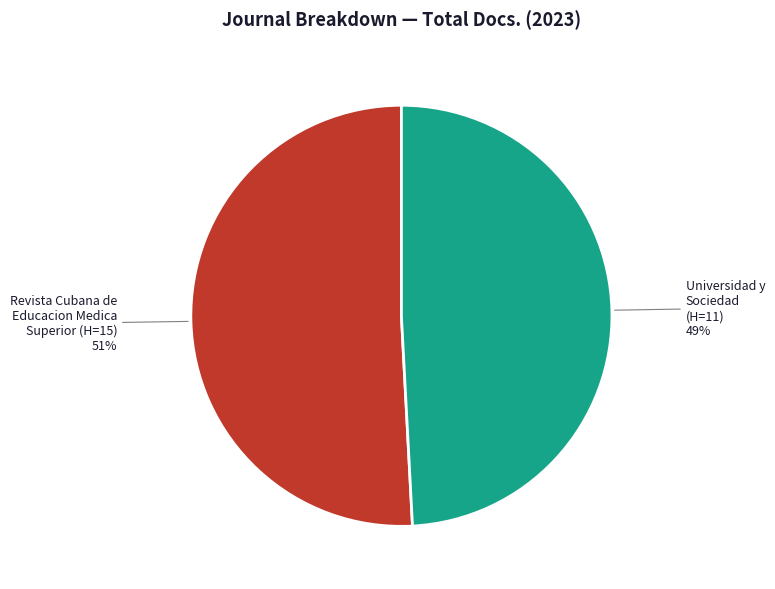

Count the number of slices in the pie.

2